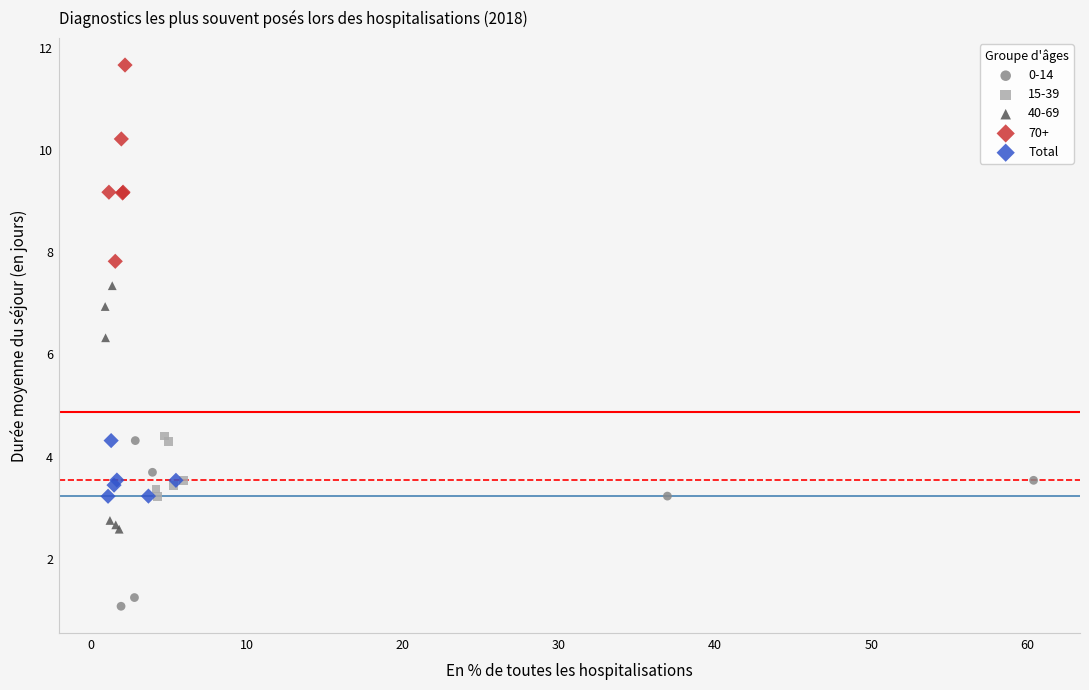

Which series contains the highest Y value?

70+